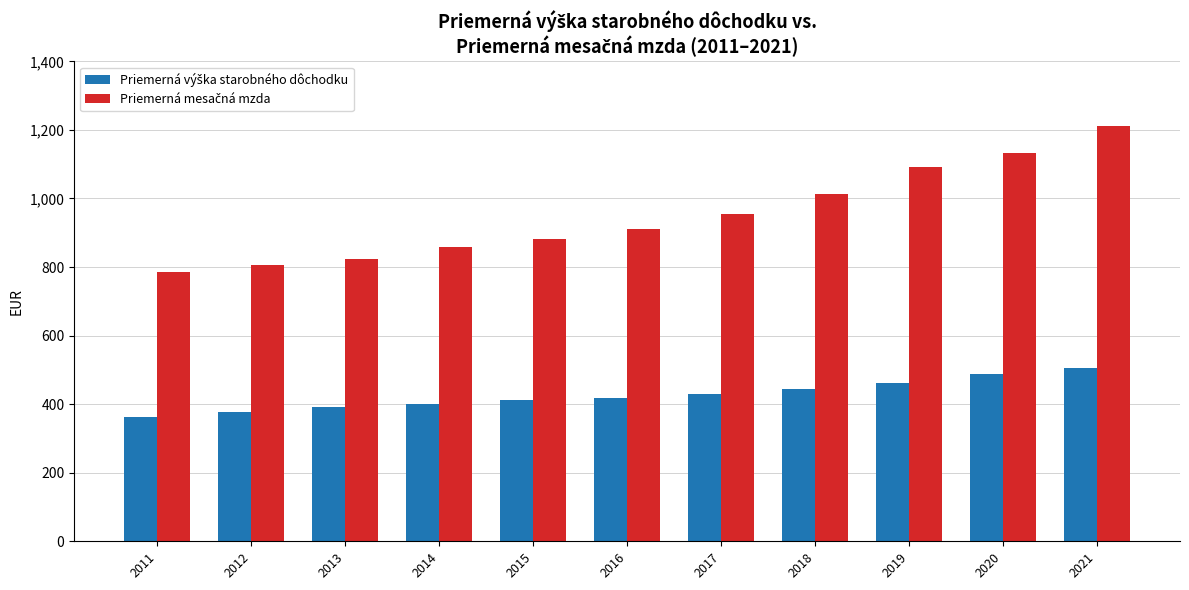

What is the maximum value shown in the chart?

1211.0